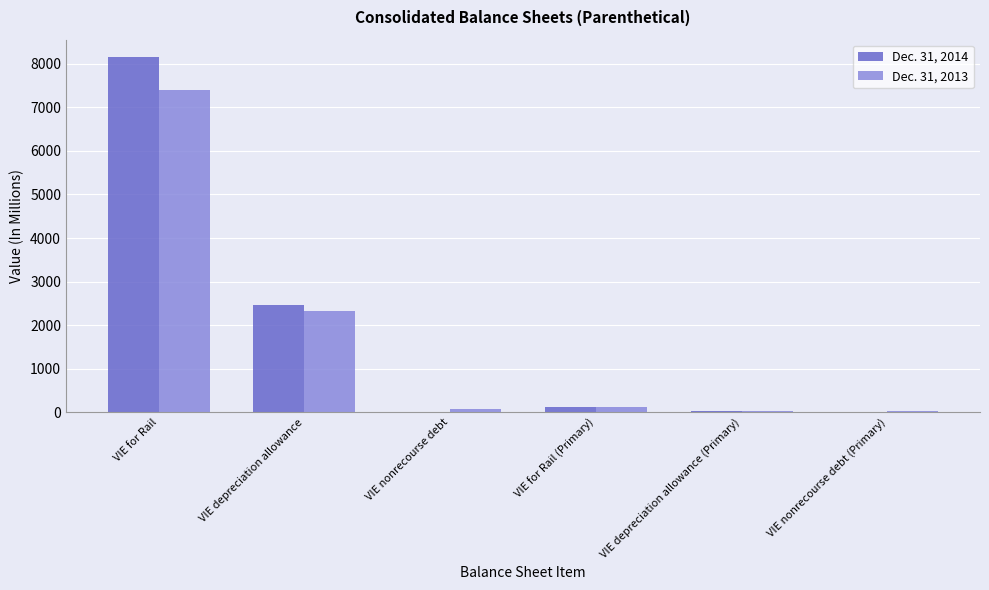

Which label corresponds to the largest value in the chart?

VIE for Rail